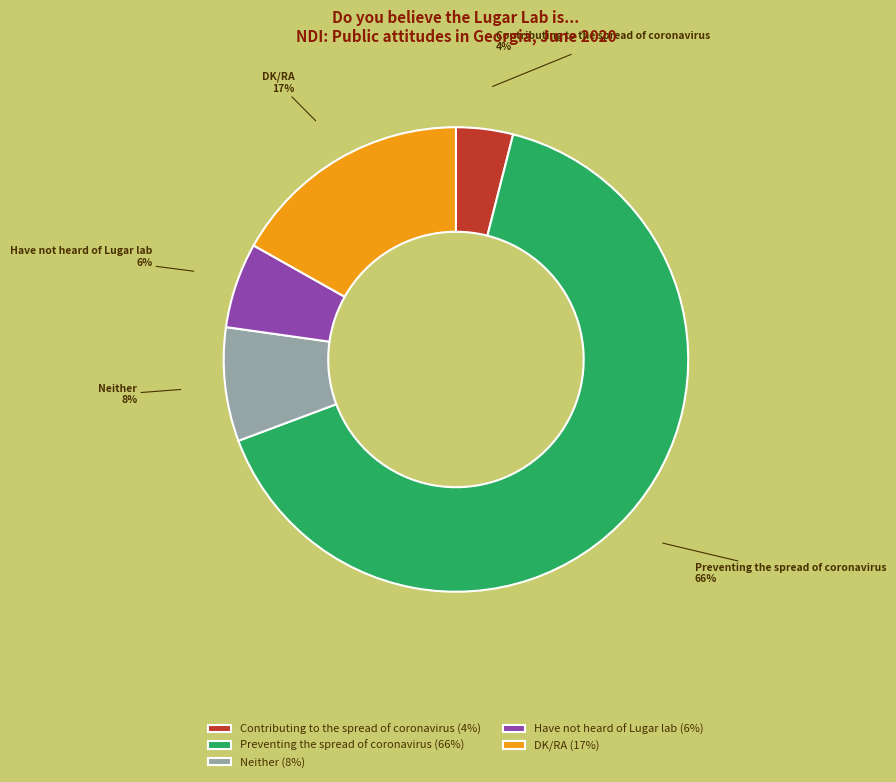

What is the largest slice in the pie chart?

Preventing the spread of coronavirus